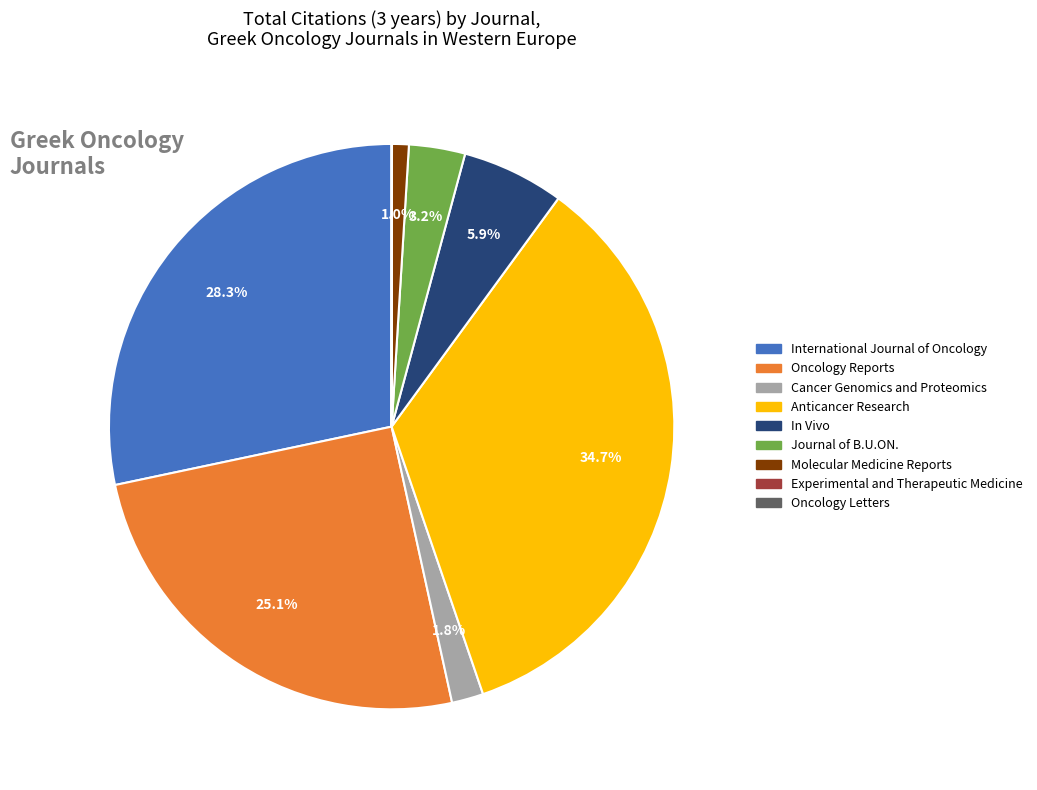

To the nearest percent, what percentage of the pie is International Journal of Oncology?

28%